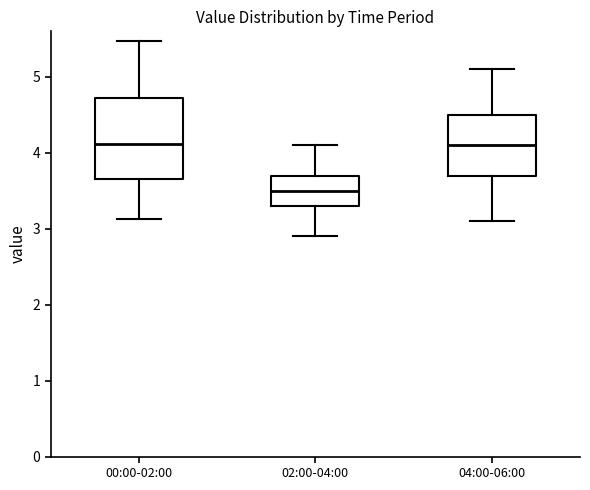

Where does the upper whisker of the box for 00:00-02:00 end on the y-axis? The values are not printed on the chart, so give them approximately, as read against the axis.

5.5